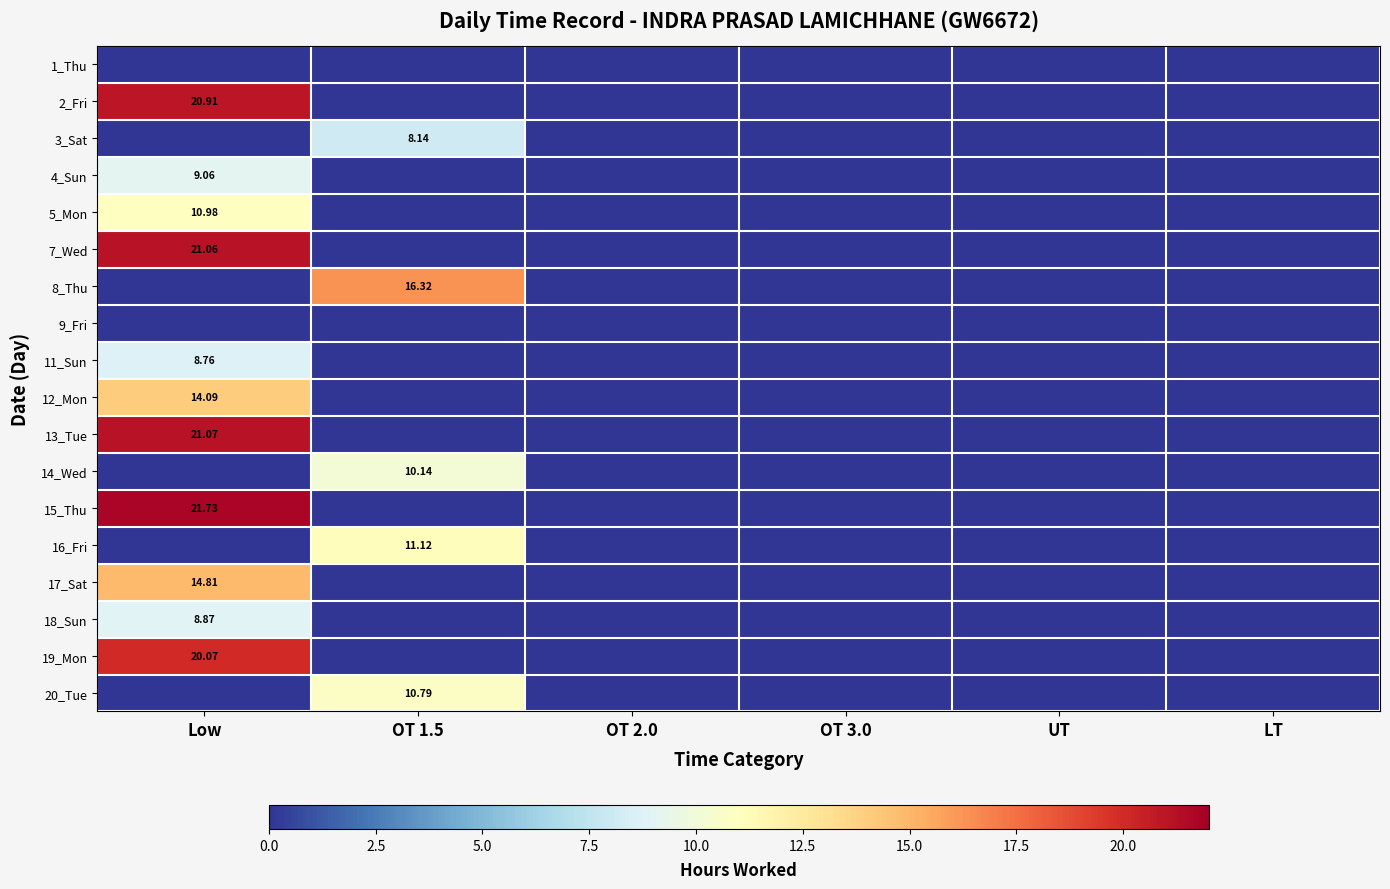

Which series changed the most between OT 1.5 and OT 2.0?

8_Thu